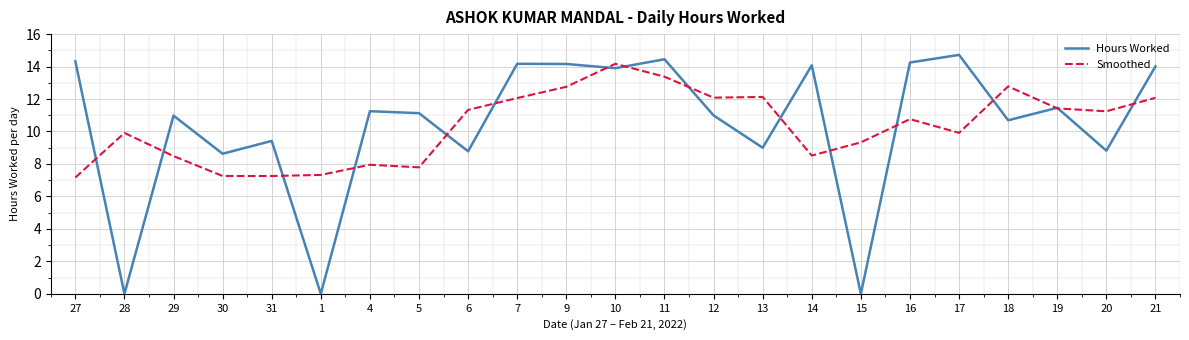

The value of Hours Worked at 18 is 15.4. True or false?

False